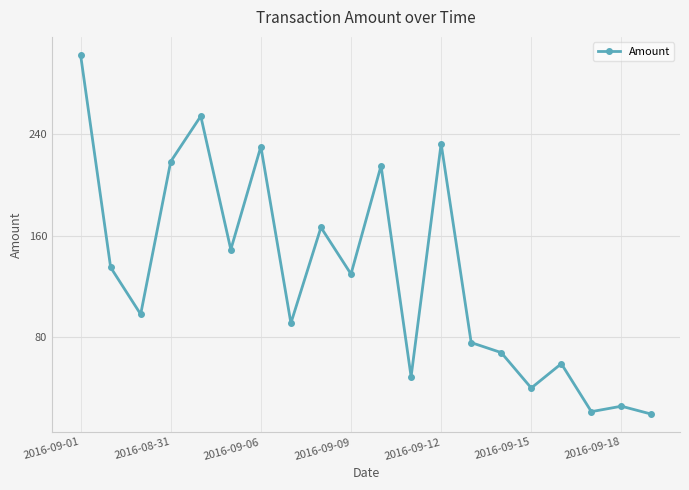

What is the greatest value displayed?

302.0